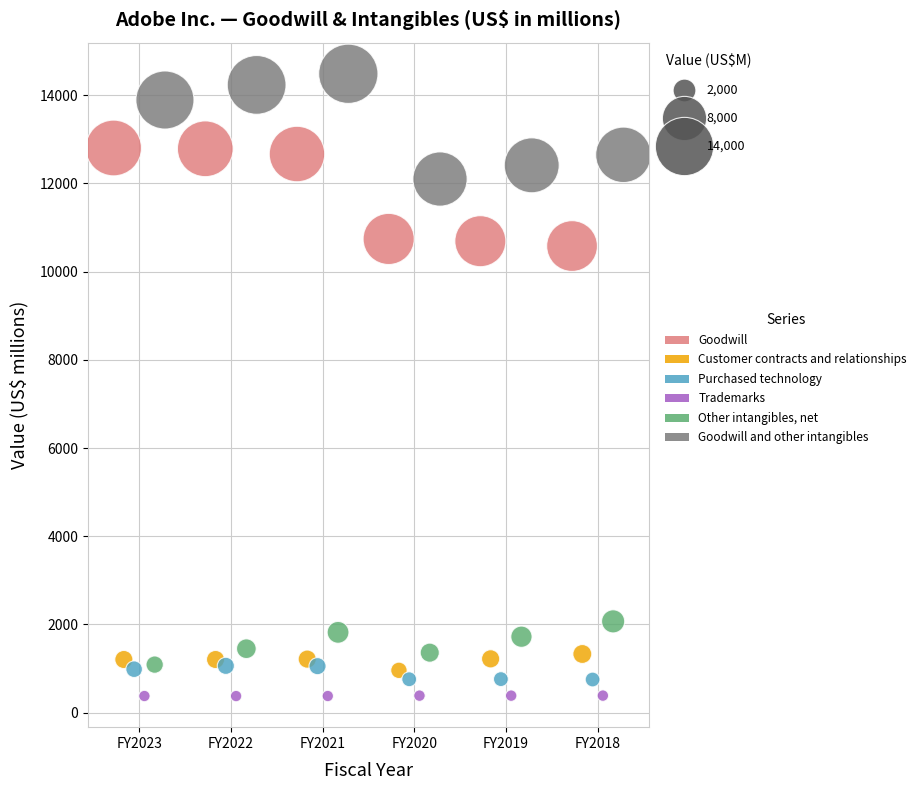

Which series has the largest Y range (max minus min)?

Goodwill and other intangibles